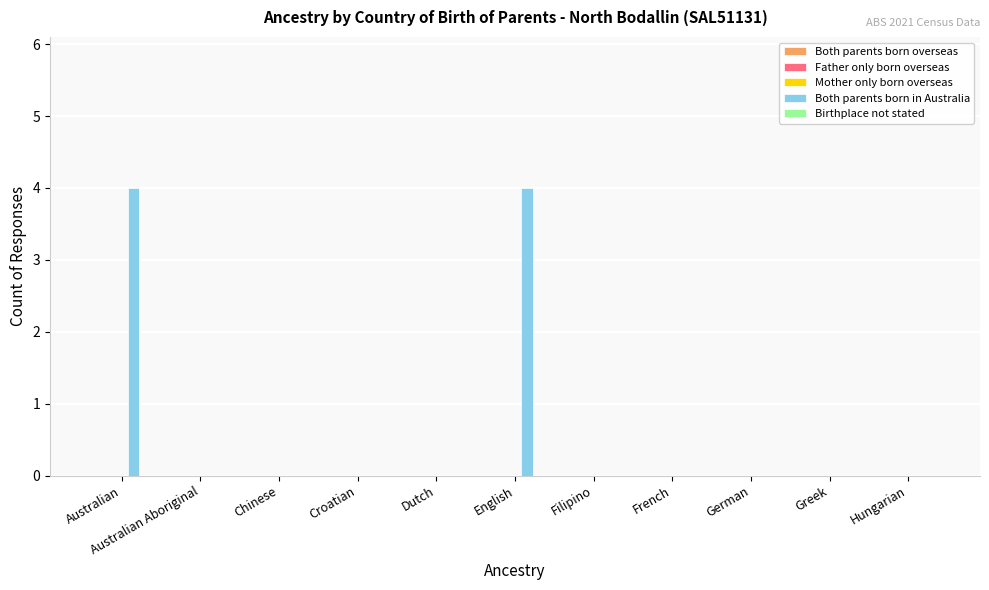

Are the bars horizontal?

No